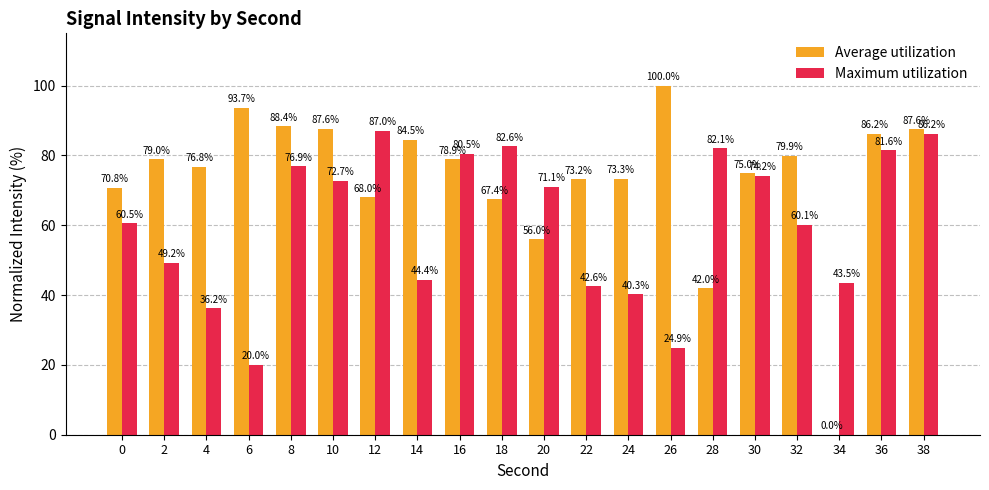

Where is Maximum utilization nearest to the value 53?

2